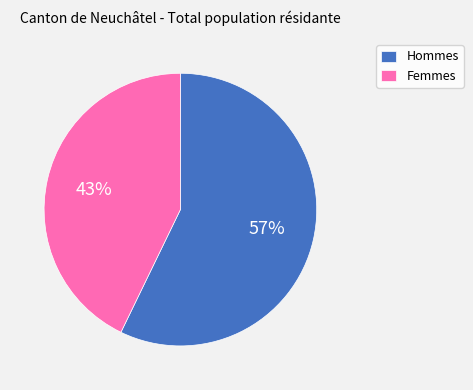

To the nearest percent, what is the difference between the largest and smallest slice percentages?

14%